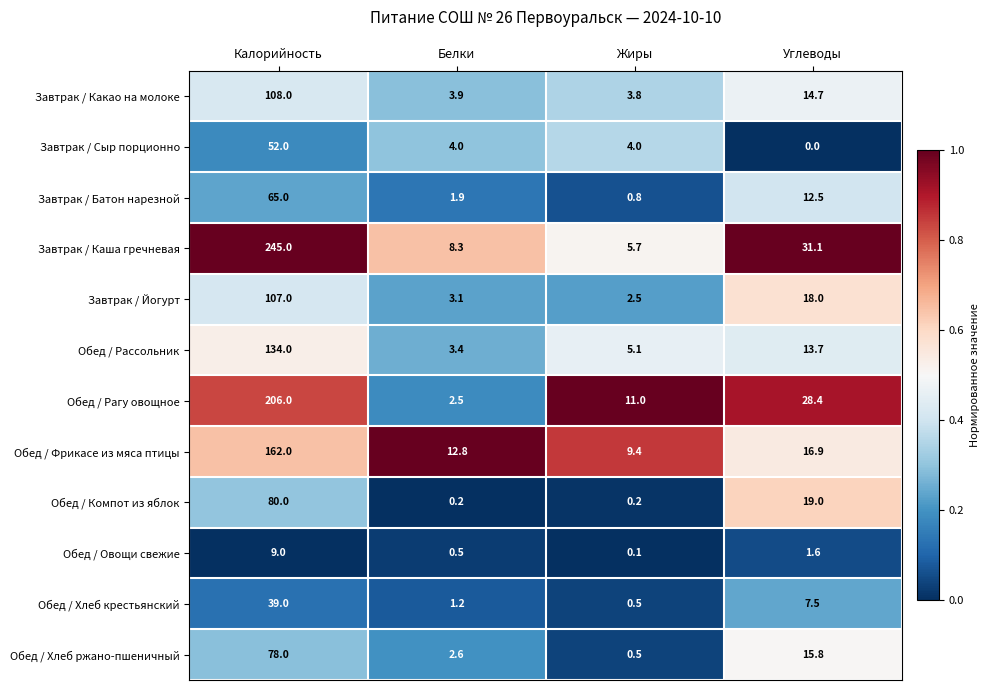

What is the difference between the maximum and minimum values in the Обед / Фрикасе из мяса птицы series?

152.6